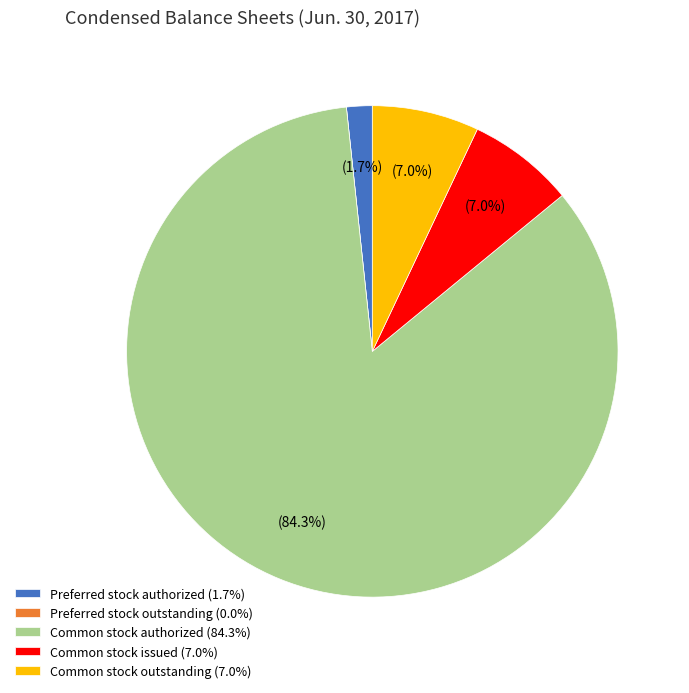

Which slice represents more than half of the pie?

Common stock authorized